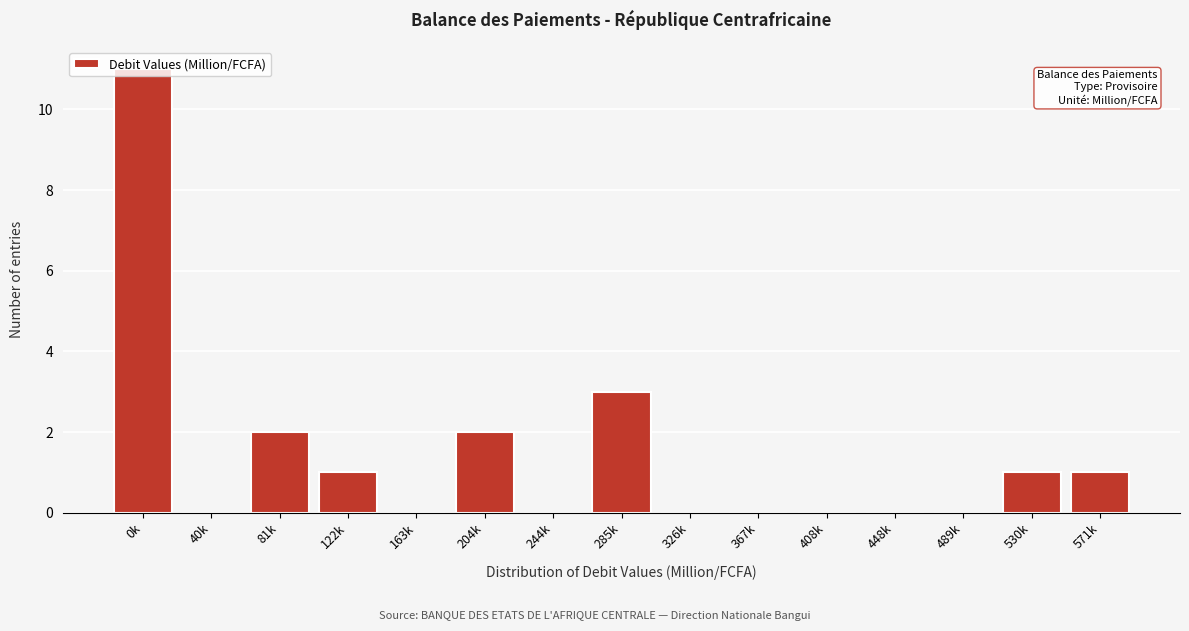

What is the greatest value displayed?

11